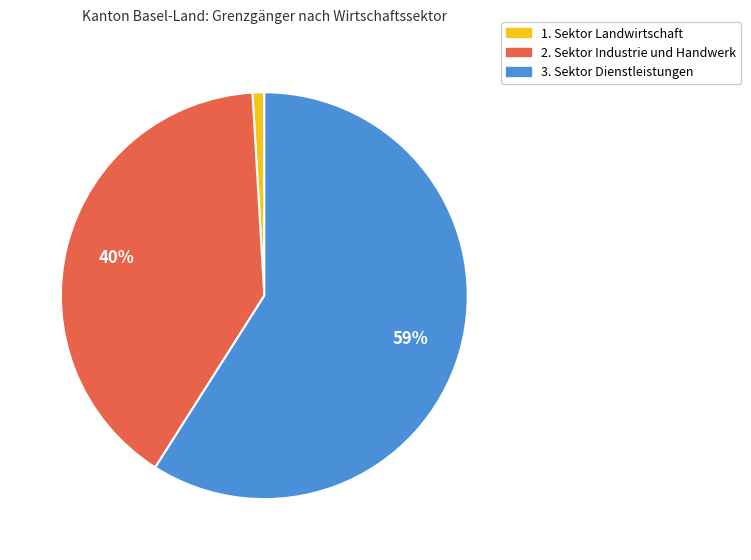

The 1. Sektor Landwirtschaft slice represents 11% of the pie. True or false?

False